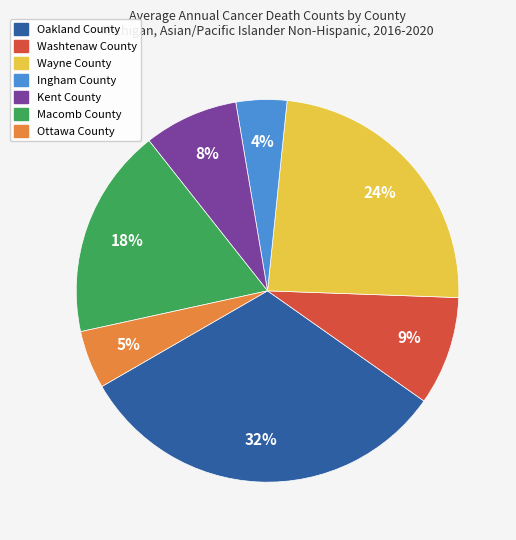

Is Washtenaw County the majority of the pie?

No